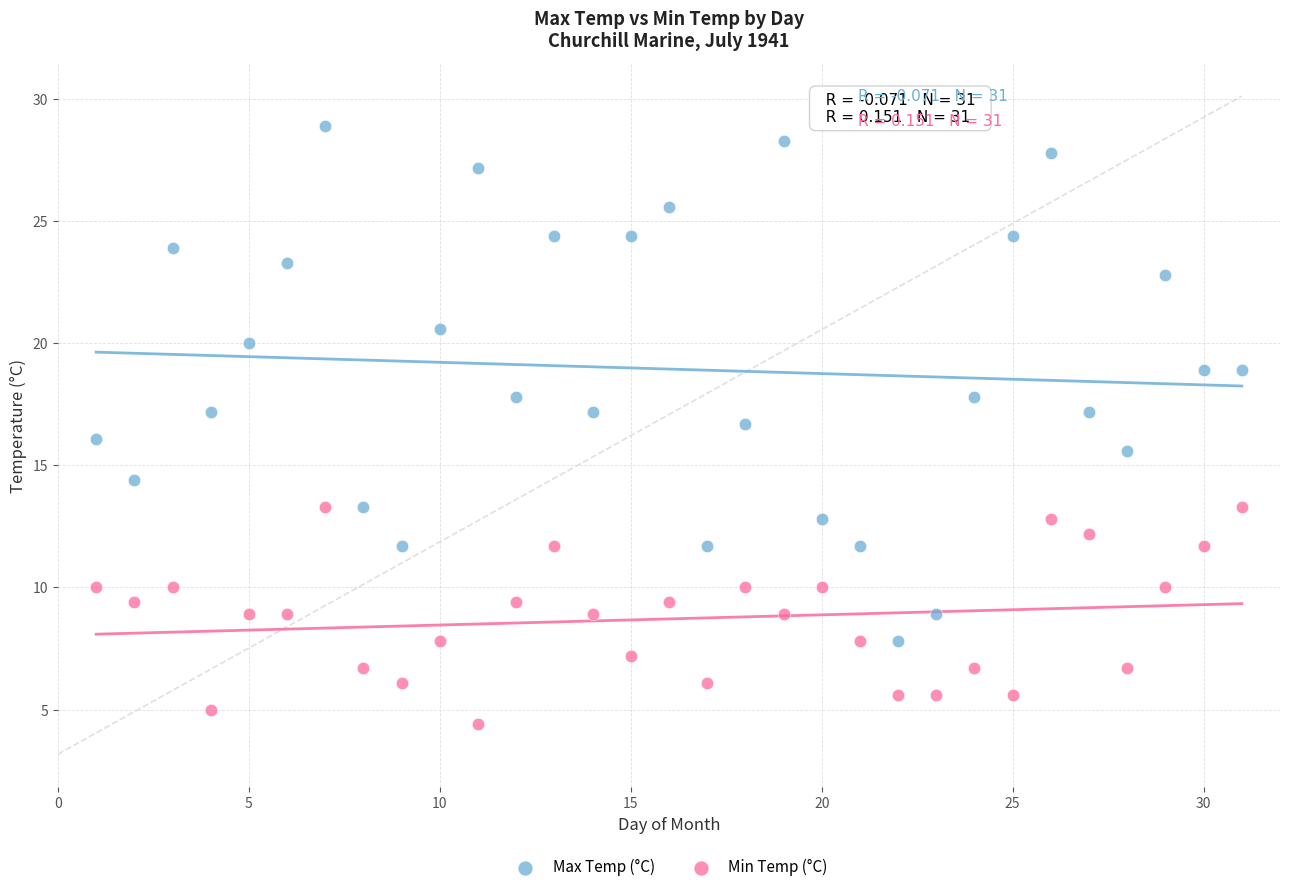

Which series reaches the minimum Y coordinate?

Min Temp (°C)